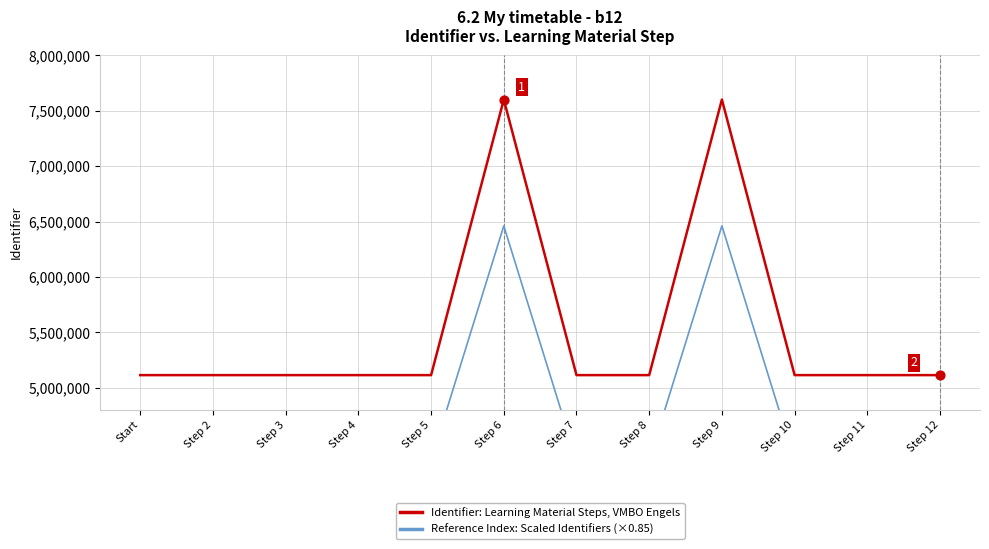

Which series has the largest Y range (max minus min)?

Identifier: Learning Material Steps, VMBO Engels